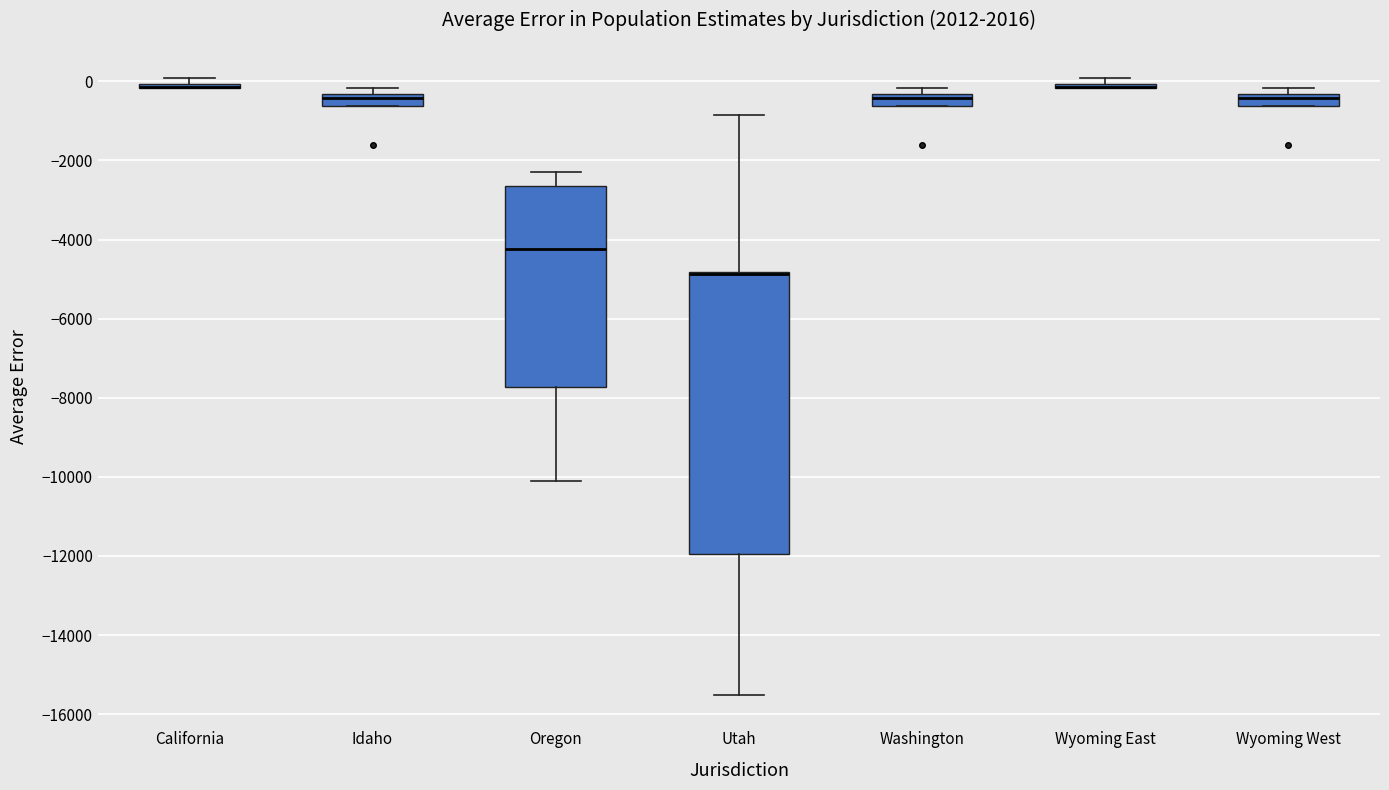

Which box is the tallest, from its lower edge to its upper edge?

Utah